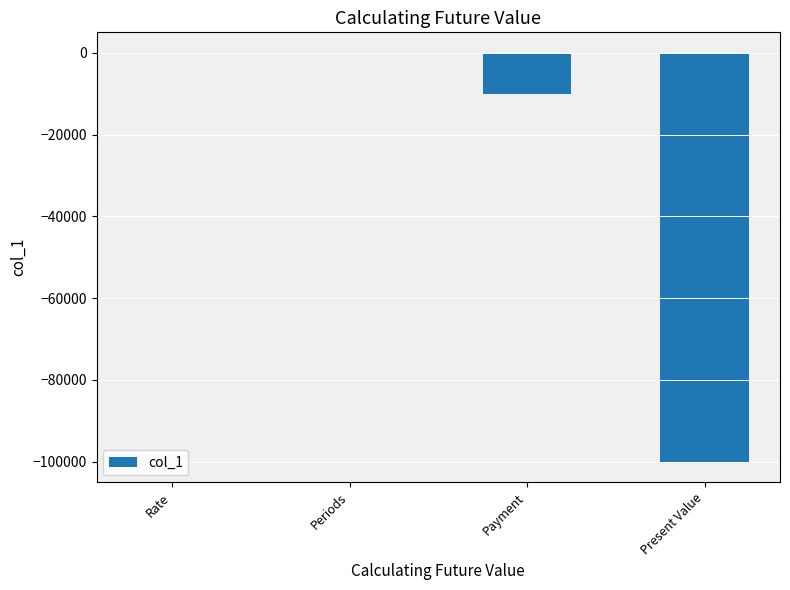

Where is the data nearest to the value -49997?

Payment